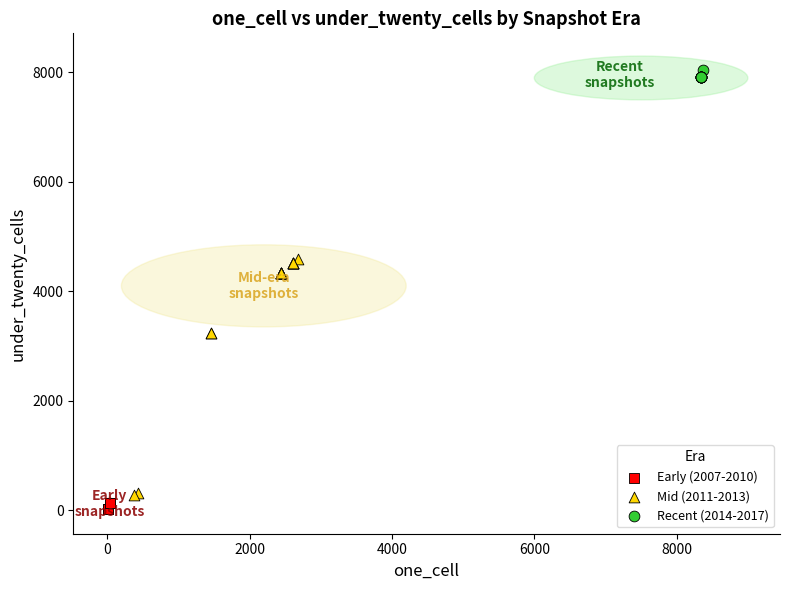

What are all the series names shown in the legend?

Early (2007-2010), Mid (2011-2013), Recent (2014-2017)